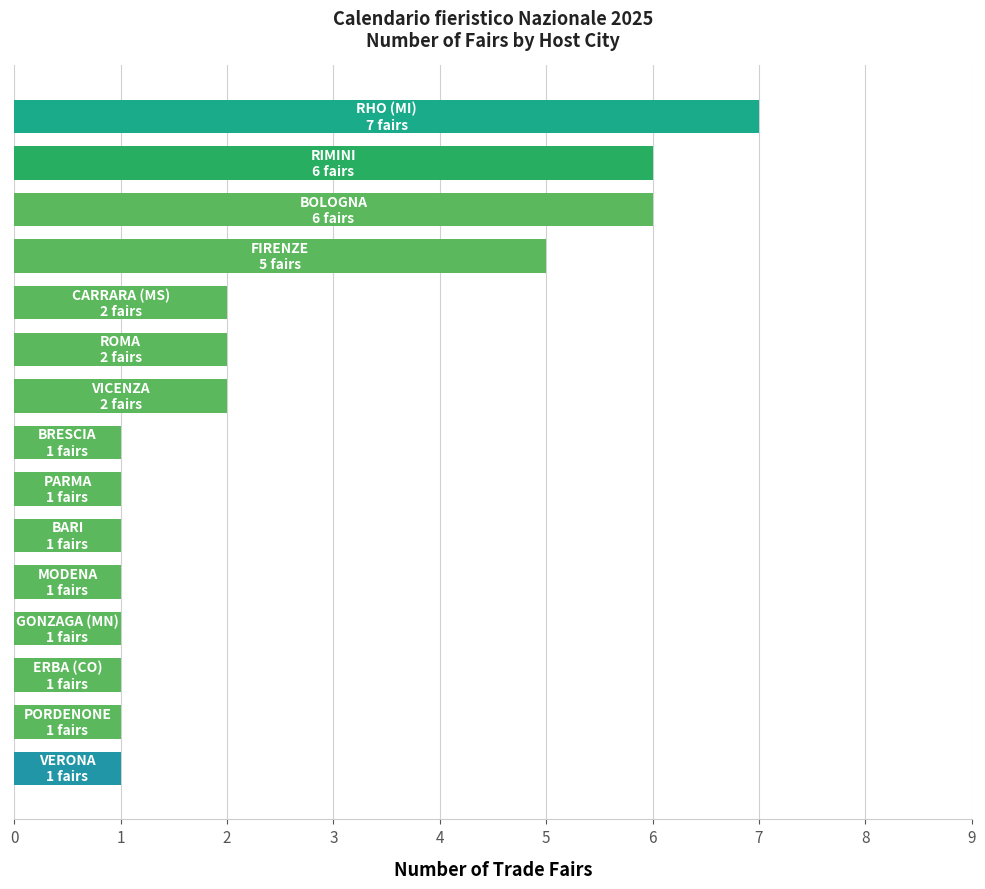

What is the average value?

3